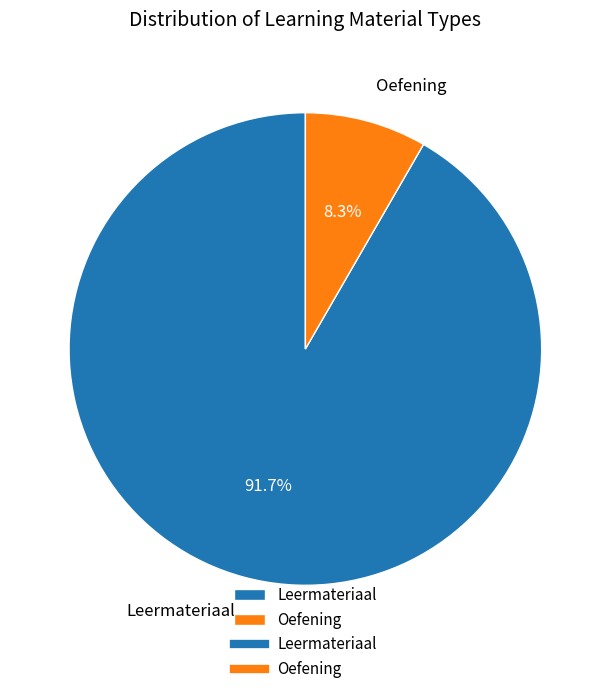

What is the ratio of the value at Leermateriaal to the value at Oefening?

11.0